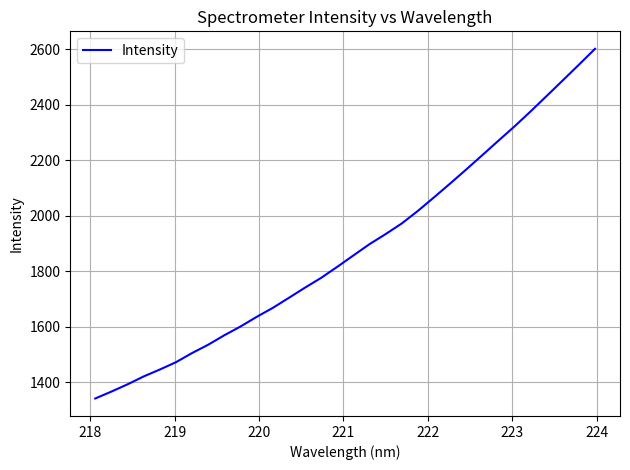

What is the difference between the maximum and minimum values?

1259.7